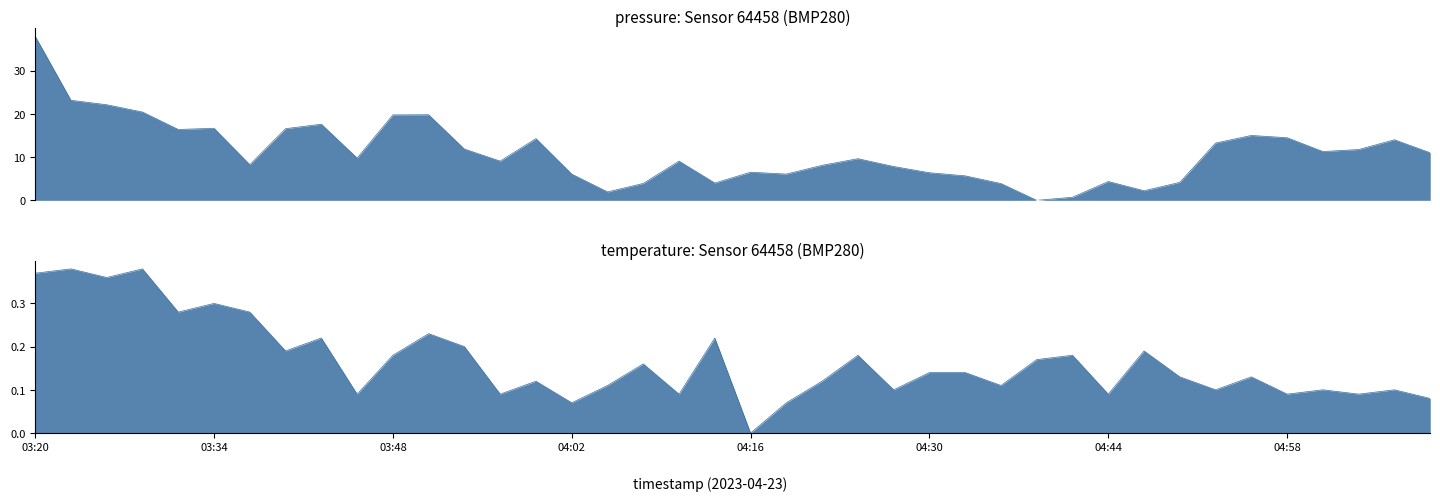

What is the value of the temperature point at the 2nd from the left?

0.4